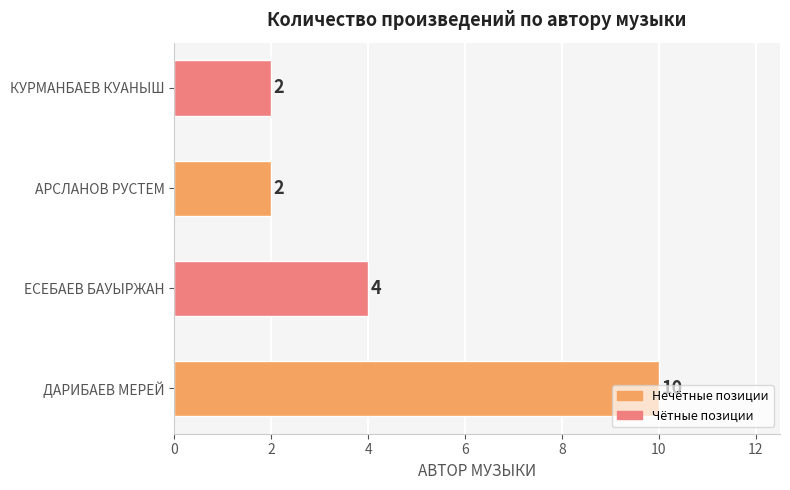

Which category has the highest value across all series?

ДАРИБАЕВ МЕРЕЙ